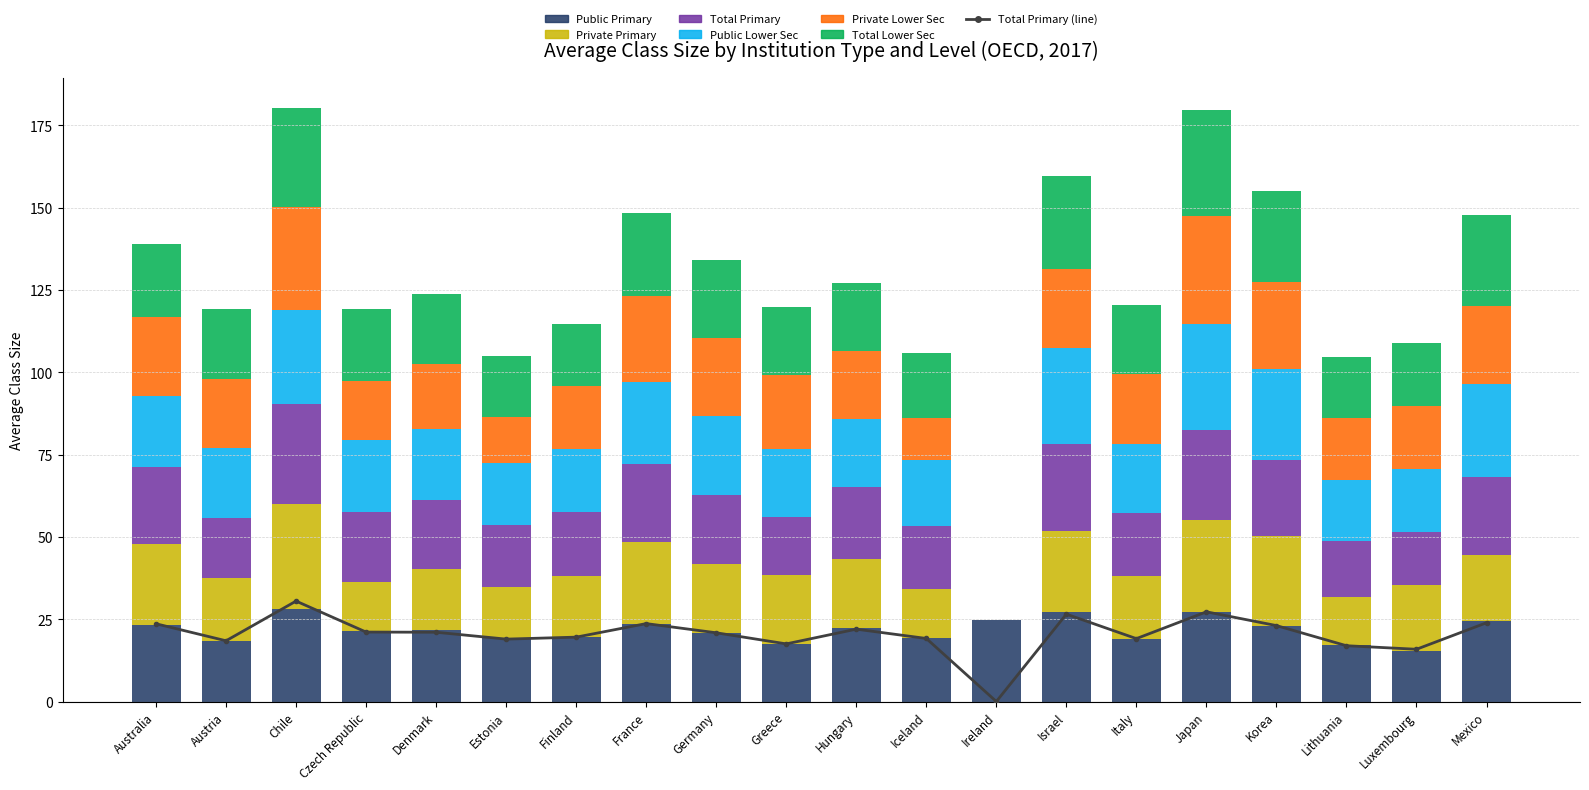

What is the difference between the maximum and minimum values in the Public Primary series?

12.7